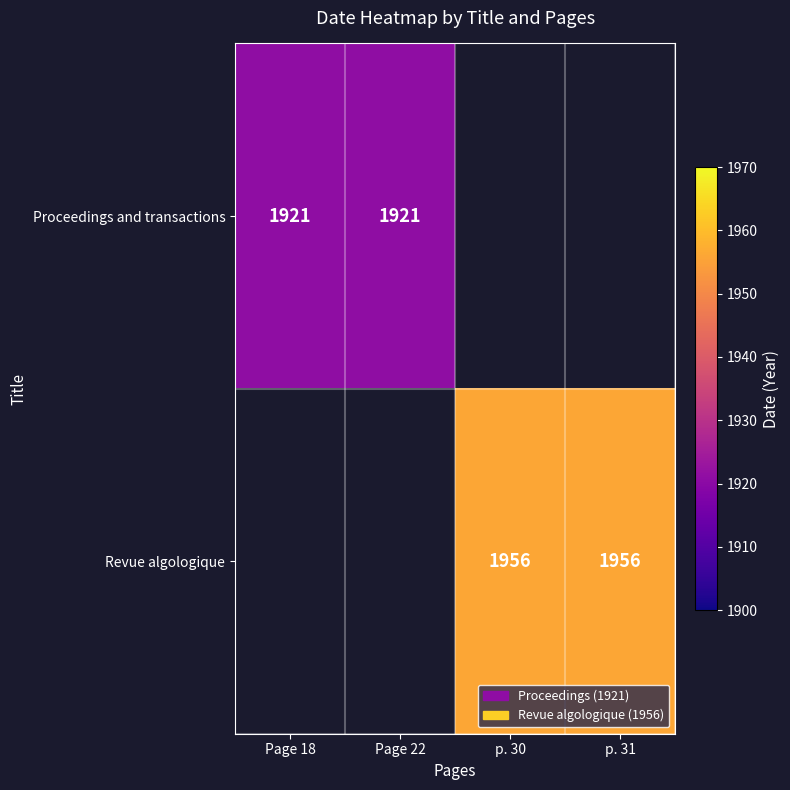

Which category has the lowest value across all series?

Page 18